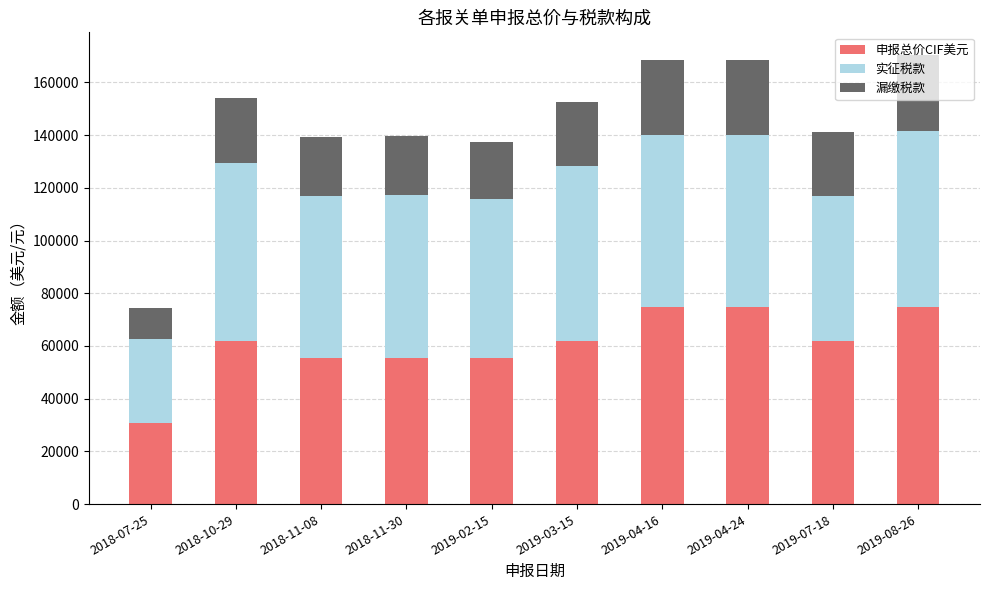

The value of 申报总价CIF美元 at 2018-07-25 is 30855.0. True or false?

True